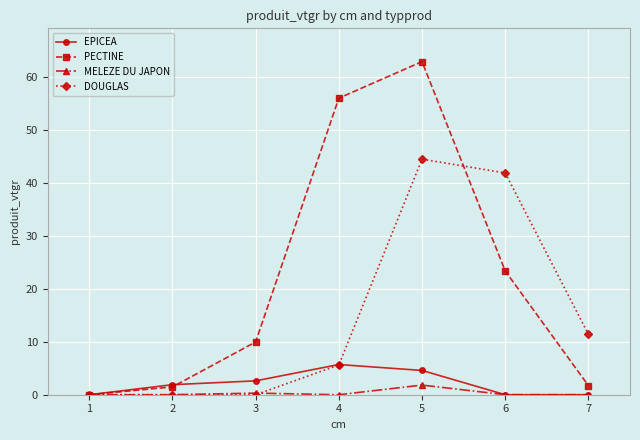

At how many categories does at least one series exceed 47?

2